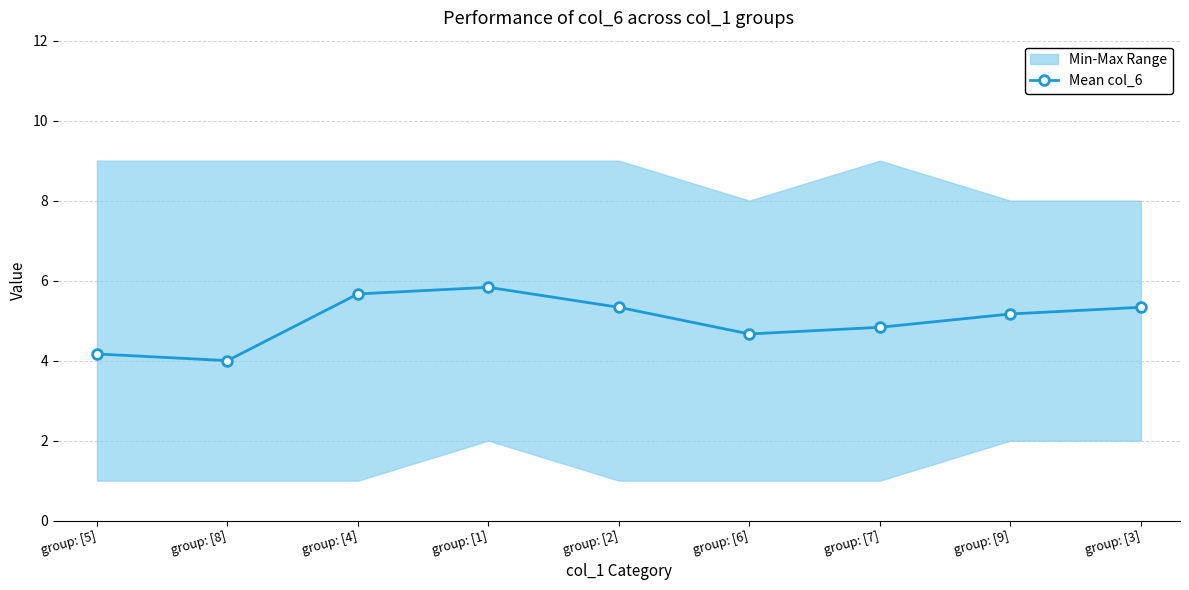

Rank the categories by value from lowest to highest.

group: [8], group: [5], group: [6], group: [7], group: [9], group: [2], group: [3], group: [4], group: [1]